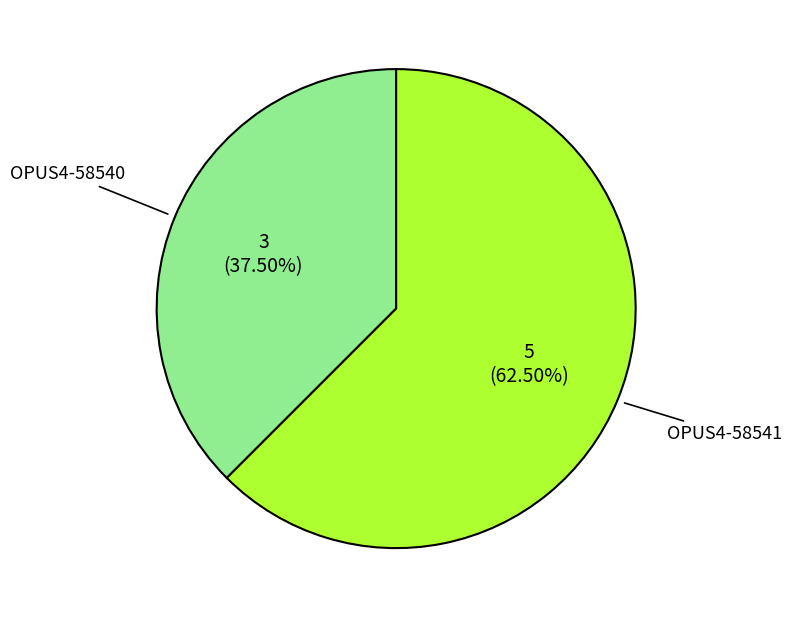

Is there any slice that represents more than half of the pie?

Yes